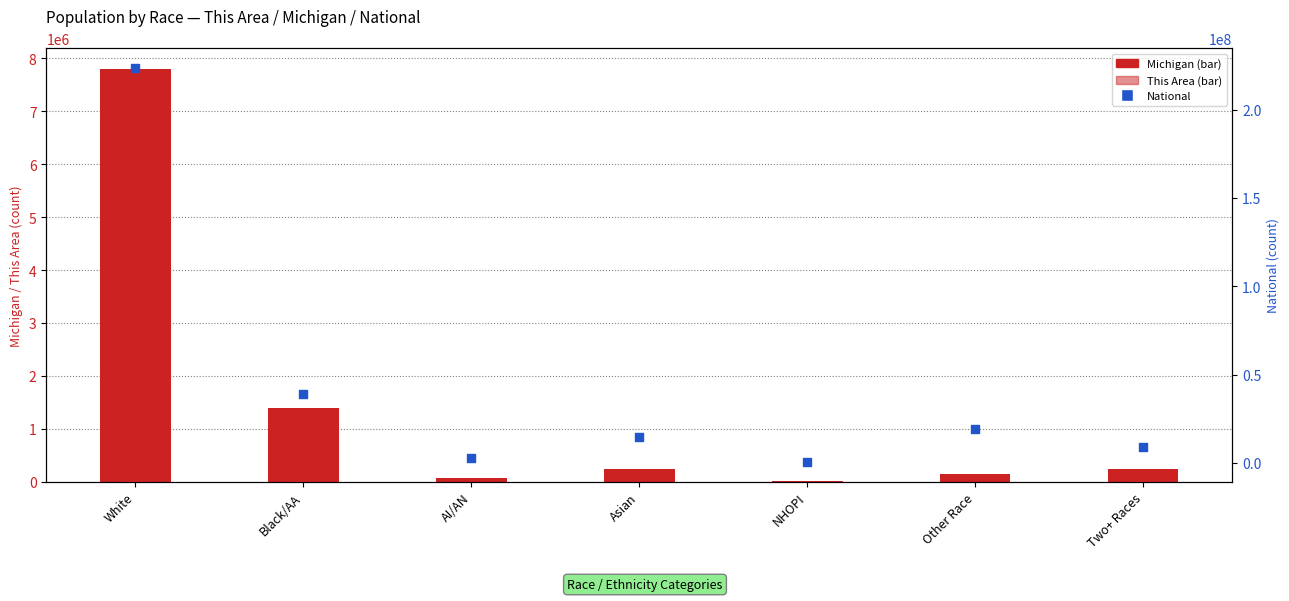

At how many categories does at least one series exceed 173191479?

1